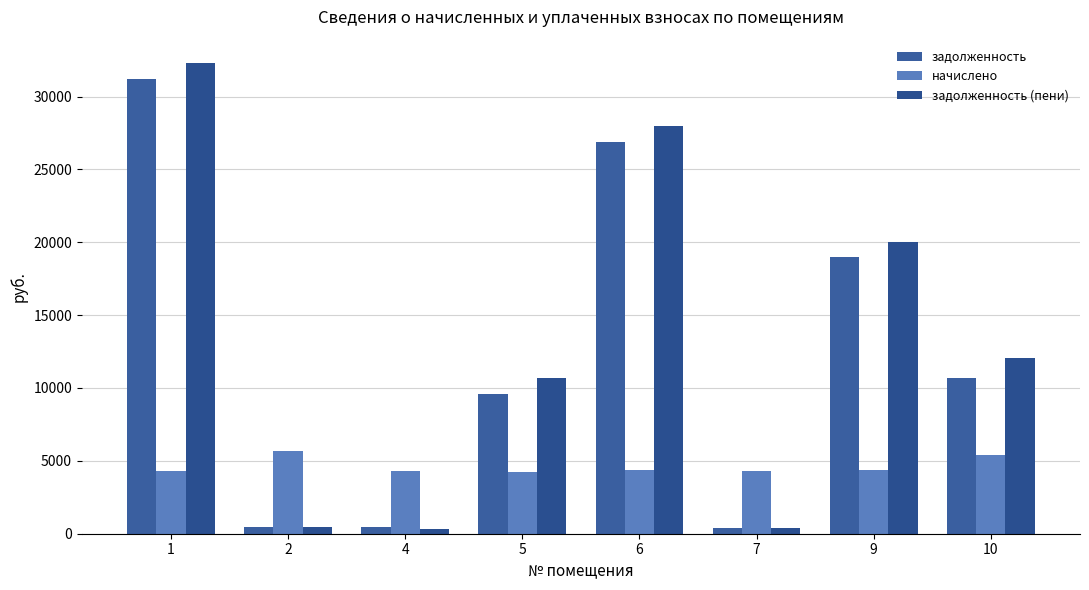

What is the value of the начислено bar at the 6th from the left?

4316.0